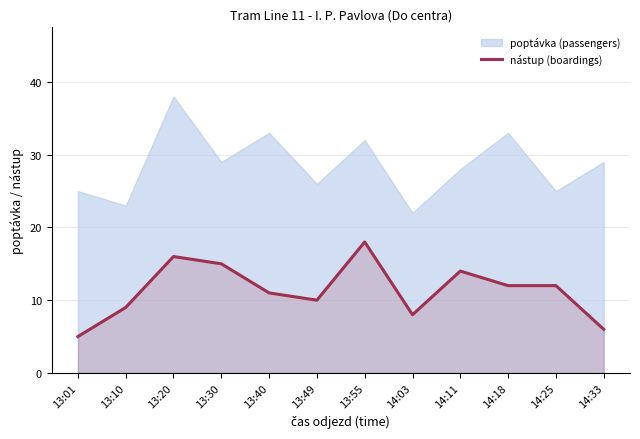

What is the difference between the values at 13:10 and 13:40?

2